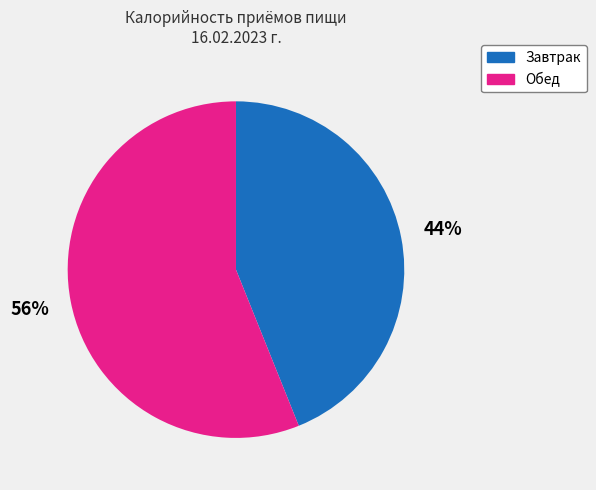

Which category accounts for the majority?

Обед